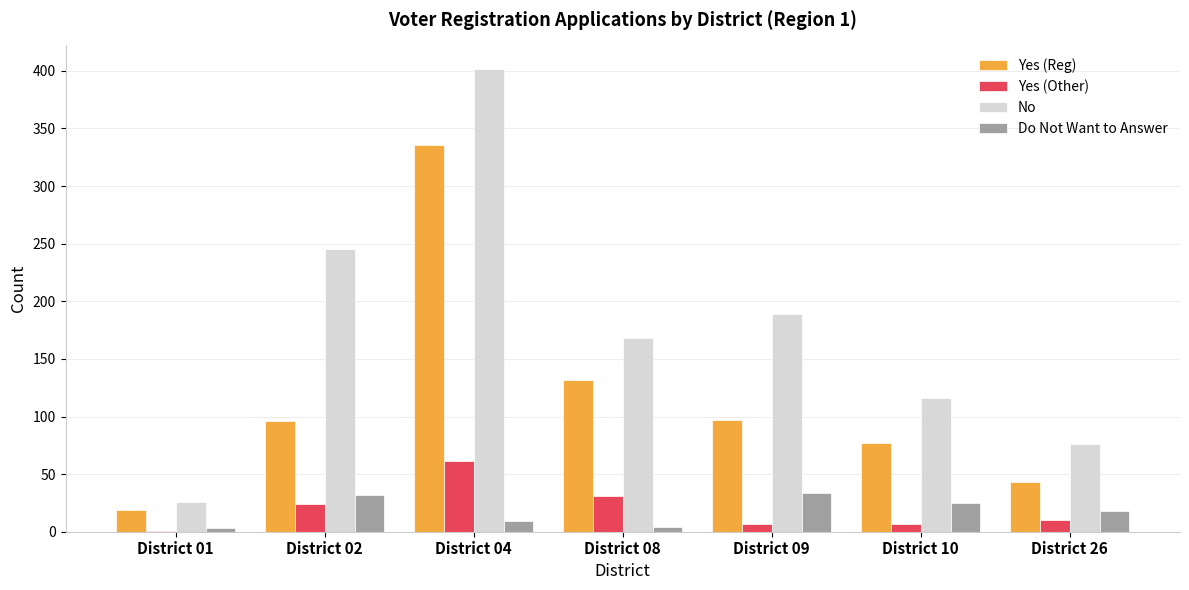

Does the chart contain stacked bars?

No